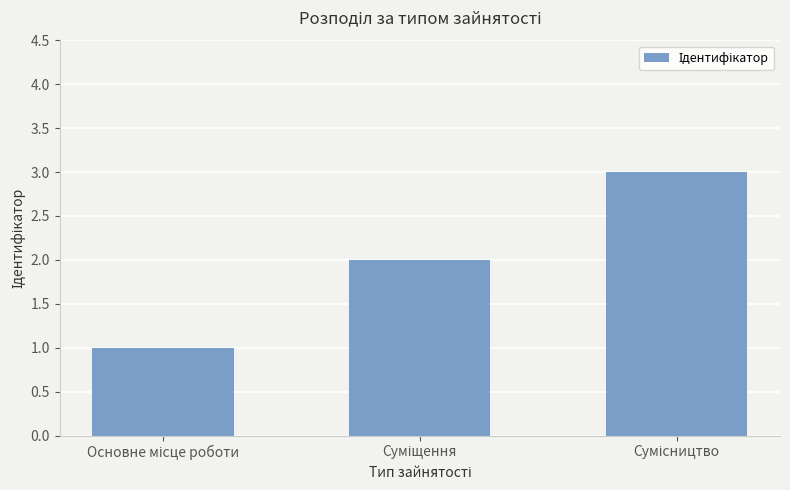

How many series are shown in this chart?

1